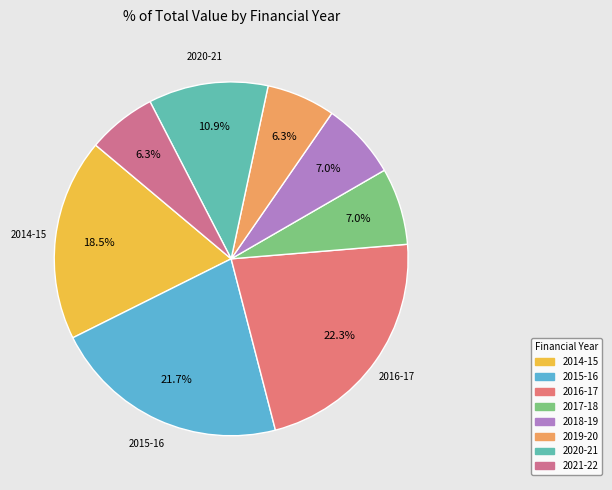

How many segments does this pie chart have?

8